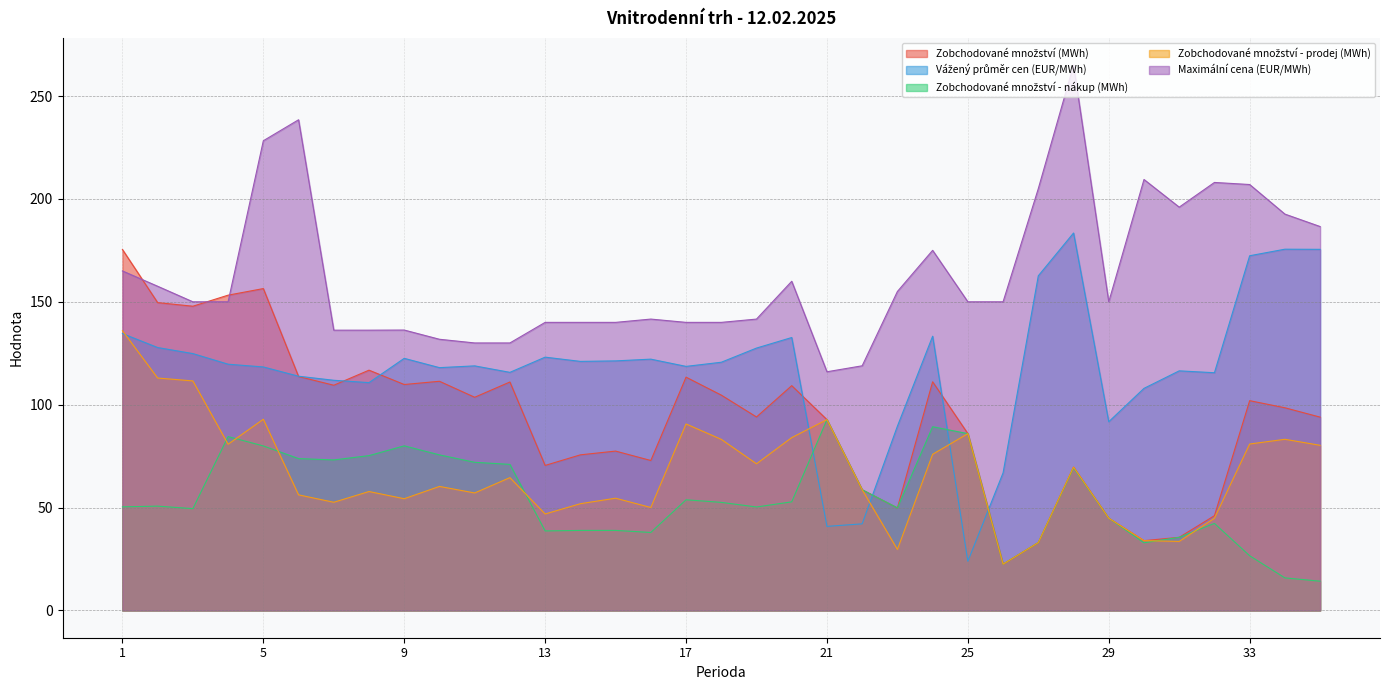

Which series ends up on top after the final intersection of Zobchodované množství (MWh) and Vážený průměr cen (EUR/MWh)?

Vážený průměr cen (EUR/MWh)